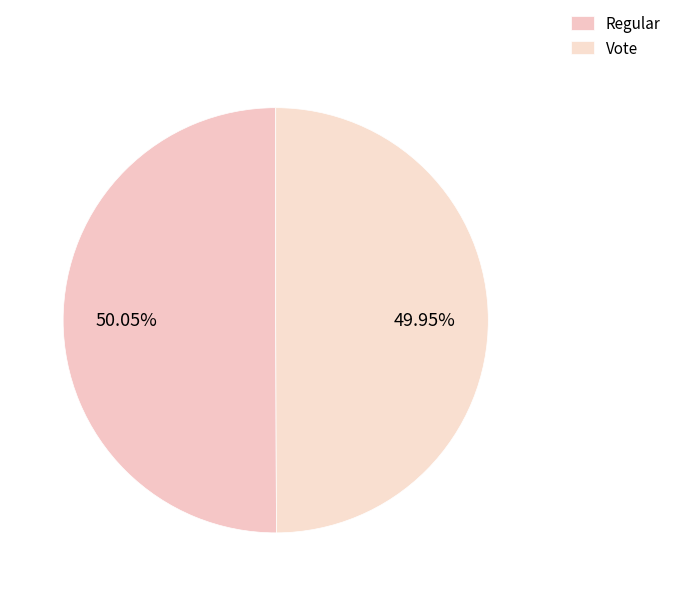

How many segments does this pie chart have?

2